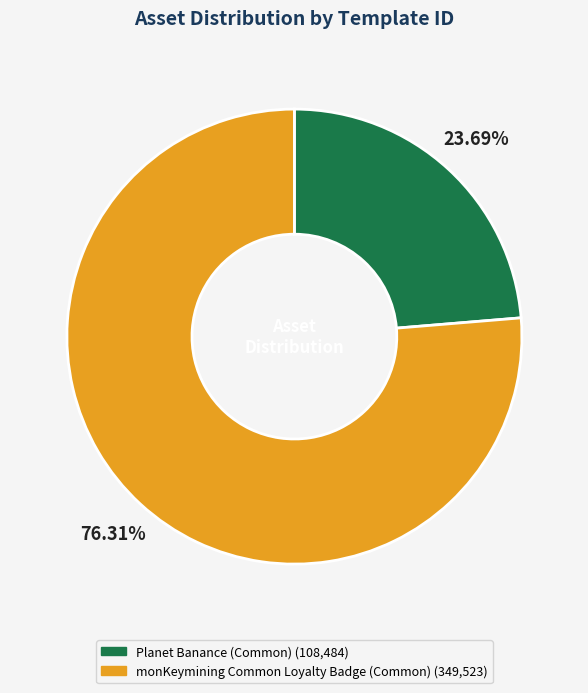

Does any single category account for the majority?

Yes